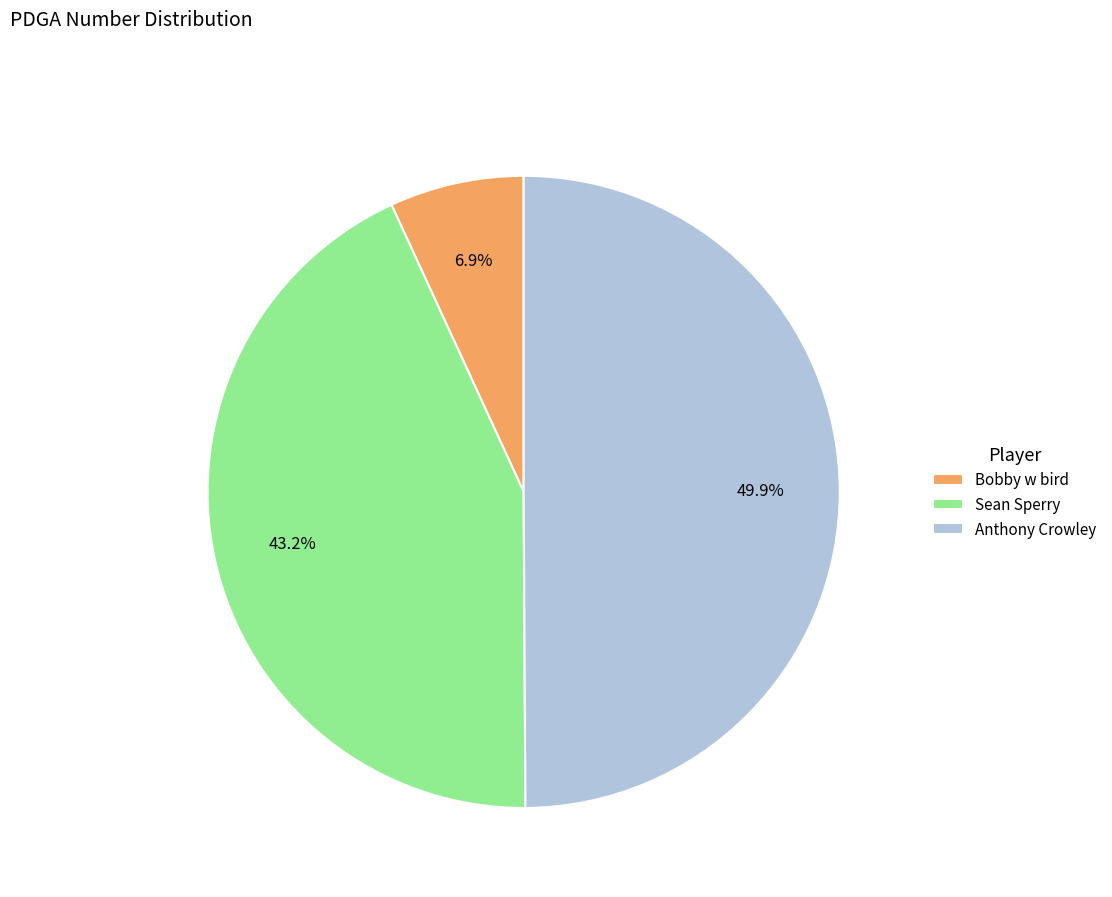

To the nearest percent, what percentage of the pie is Anthony Crowley?

50%